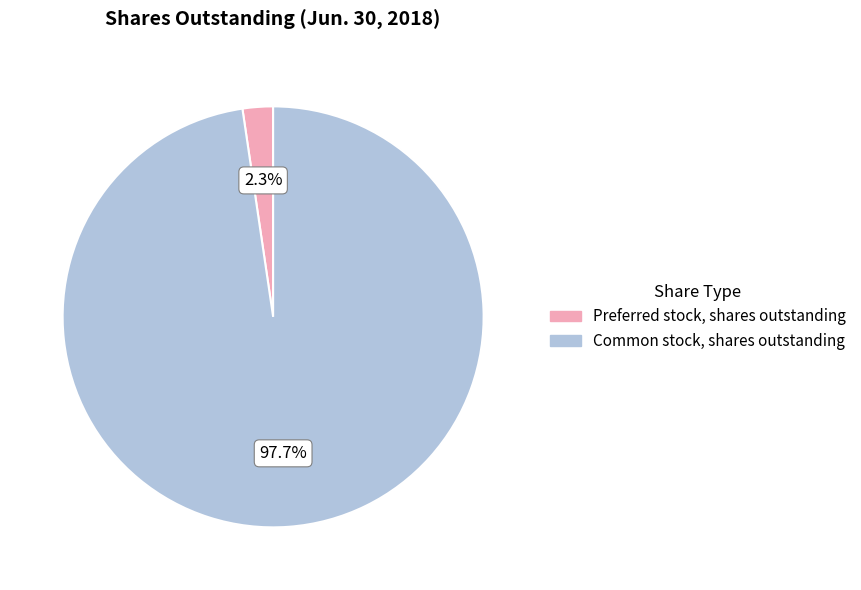

What percentage is the Preferred stock, shares outstanding slice, to the nearest percent?

2%